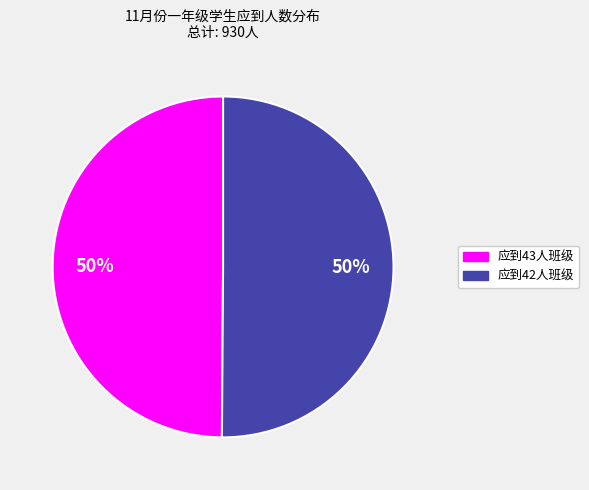

Count the number of slices in the pie.

2